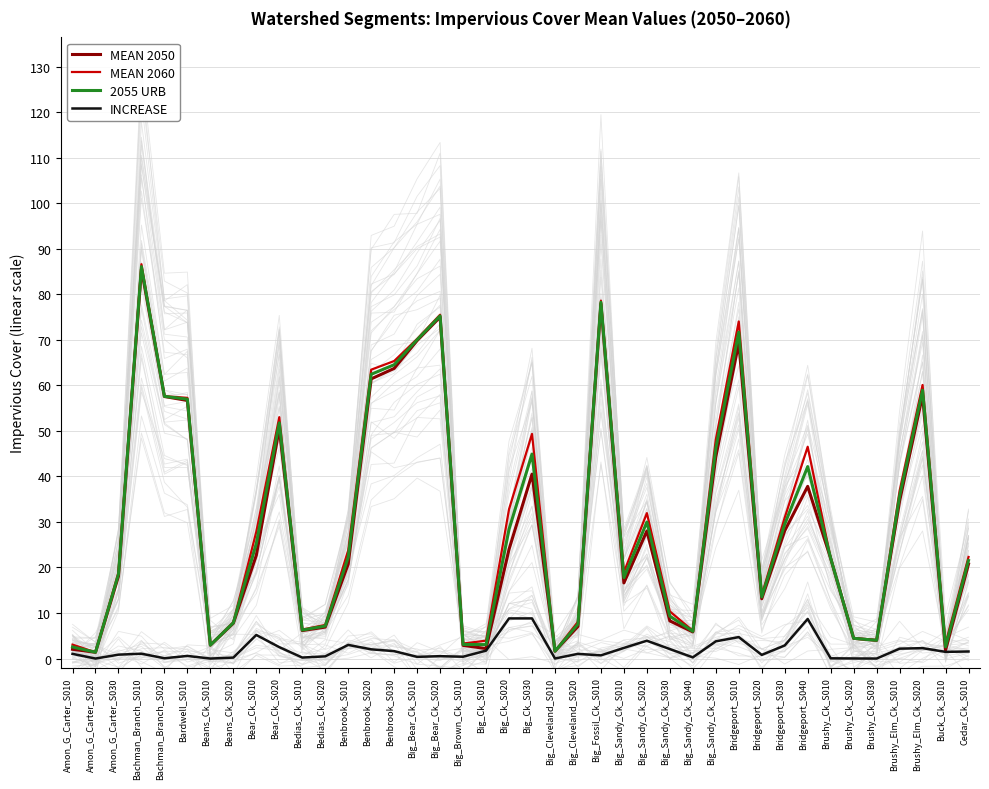

Reading left to right, list all the values displayed in this chart.

MEAN 2050: Amon_G_Carter_S010=2.0	Amon_G_Carter_S020=1.4	Amon_G_Carter_S030=18.1	Bachman_Branch_S010=85.6	Bachman_Branch_S020=57.6	Bardwell_S010=56.7	Beans_Ck_S010=2.9	Beans_Ck_S020=7.8	Bear_Ck_S010=22.7	Bear_Ck_S020=50.5	Bedias_Ck_S010=6.1	Bedias_Ck_S020=6.9	Benbrook_S010=20.8	Benbrook_S020=61.4	Benbrook_S030=63.7	Big_Bear_Ck_S010=69.8	Big_Bear_Ck_S020=75.0	Big_Brown_Ck_S010=2.9	Big_Ck_S010=2.2	Big_Ck_S020=24.0	Big_Ck_S030=40.5	Big_Cleveland_S010=1.6	Big_Cleveland_S020=7.1	Big_Fossil_Ck_S010=77.9	Big_Sandy_Ck_S010=16.6	Big_Sandy_Ck_S020=28.0	Big_Sandy_Ck_S030=8.3	Big_Sandy_Ck_S040=5.8	Big_Sandy_Ck_S050=44.3	Bridgeport_S010=69.3	Bridgeport_S020=13.1	Bridgeport_S030=28.1	Bridgeport_S040=37.8	Brushy_Ck_S010=22.0	Brushy_Ck_S020=4.4	Brushy_Ck_S030=4.0	Brushy_Elm_Ck_S010=34.6	Brushy_Elm_Ck_S020=57.8	Buck_Ck_S010=1.8	Cedar_Ck_S010=20.8
MEAN 2060: Amon_G_Carter_S010=3.1	Amon_G_Carter_S020=1.4	Amon_G_Carter_S030=19.0	Bachman_Branch_S010=86.6	Bachman_Branch_S020=57.6	Bardwell_S010=57.3	Beans_Ck_S010=2.9	Beans_Ck_S020=8.0	Bear_Ck_S010=27.9	Bear_Ck_S020=53.0	Bedias_Ck_S010=6.4	Bedias_Ck_S020=7.4	Benbrook_S010=23.8	Benbrook_S020=63.5	Benbrook_S030=65.4	Big_Bear_Ck_S010=70.2	Big_Bear_Ck_S020=75.5	Big_Brown_Ck_S010=3.3	Big_Ck_S010=3.9	Big_Ck_S020=32.8	Big_Ck_S030=49.3	Big_Cleveland_S010=1.6	Big_Cleveland_S020=8.1	Big_Fossil_Ck_S010=78.6	Big_Sandy_Ck_S010=18.9	Big_Sandy_Ck_S020=31.9	Big_Sandy_Ck_S030=10.4	Big_Sandy_Ck_S040=6.1	Big_Sandy_Ck_S050=48.1	Bridgeport_S010=74.1	Bridgeport_S020=13.9	Bridgeport_S030=31.0	Bridgeport_S040=46.5	Brushy_Ck_S010=22.1	Brushy_Ck_S020=4.5	Brushy_Ck_S030=4.0	Brushy_Elm_Ck_S010=36.8	Brushy_Elm_Ck_S020=60.1	Buck_Ck_S010=3.3	Cedar_Ck_S010=22.3
2055 URB: Amon_G_Carter_S010=2.5	Amon_G_Carter_S020=1.4	Amon_G_Carter_S030=18.5	Bachman_Branch_S010=86.1	Bachman_Branch_S020=57.6	Bardwell_S010=57.0	Beans_Ck_S010=2.9	Beans_Ck_S020=7.9	Bear_Ck_S010=25.3	Bear_Ck_S020=51.8	Bedias_Ck_S010=6.3	Bedias_Ck_S020=7.1	Benbrook_S010=22.3	Benbrook_S020=62.4	Benbrook_S030=64.5	Big_Bear_Ck_S010=70.0	Big_Bear_Ck_S020=75.3	Big_Brown_Ck_S010=3.1	Big_Ck_S010=3.1	Big_Ck_S020=28.4	Big_Ck_S030=44.9	Big_Cleveland_S010=1.6	Big_Cleveland_S020=7.6	Big_Fossil_Ck_S010=78.3	Big_Sandy_Ck_S010=17.8	Big_Sandy_Ck_S020=30.0	Big_Sandy_Ck_S030=9.3	Big_Sandy_Ck_S040=6.0	Big_Sandy_Ck_S050=46.2	Bridgeport_S010=71.7	Bridgeport_S020=13.5	Bridgeport_S030=29.5	Bridgeport_S040=42.2	Brushy_Ck_S010=22.0	Brushy_Ck_S020=4.4	Brushy_Ck_S030=4.0	Brushy_Elm_Ck_S010=35.7	Brushy_Elm_Ck_S020=59.0	Buck_Ck_S010=2.6	Cedar_Ck_S010=21.5
INCREASE: Amon_G_Carter_S010=1.0	Amon_G_Carter_S020=0.0	Amon_G_Carter_S030=0.9	Bachman_Branch_S010=1.1	Bachman_Branch_S020=0.1	Bardwell_S010=0.6	Beans_Ck_S010=0.0	Beans_Ck_S020=0.2	Bear_Ck_S010=5.2	Bear_Ck_S020=2.5	Bedias_Ck_S010=0.2	Bedias_Ck_S020=0.5	Benbrook_S010=3.0	Benbrook_S020=2.0	Benbrook_S030=1.6	Big_Bear_Ck_S010=0.4	Big_Bear_Ck_S020=0.5	Big_Brown_Ck_S010=0.4	Big_Ck_S010=1.7	Big_Ck_S020=8.8	Big_Ck_S030=8.8	Big_Cleveland_S010=0.0	Big_Cleveland_S020=1.0	Big_Fossil_Ck_S010=0.7	Big_Sandy_Ck_S010=2.3	Big_Sandy_Ck_S020=3.9	Big_Sandy_Ck_S030=2.1	Big_Sandy_Ck_S040=0.3	Big_Sandy_Ck_S050=3.8	Bridgeport_S010=4.7	Bridgeport_S020=0.8	Bridgeport_S030=2.9	Bridgeport_S040=8.7	Brushy_Ck_S010=0.1	Brushy_Ck_S020=0.0	Brushy_Ck_S030=0.0	Brushy_Elm_Ck_S010=2.2	Brushy_Elm_Ck_S020=2.3	Buck_Ck_S010=1.5	Cedar_Ck_S010=1.6